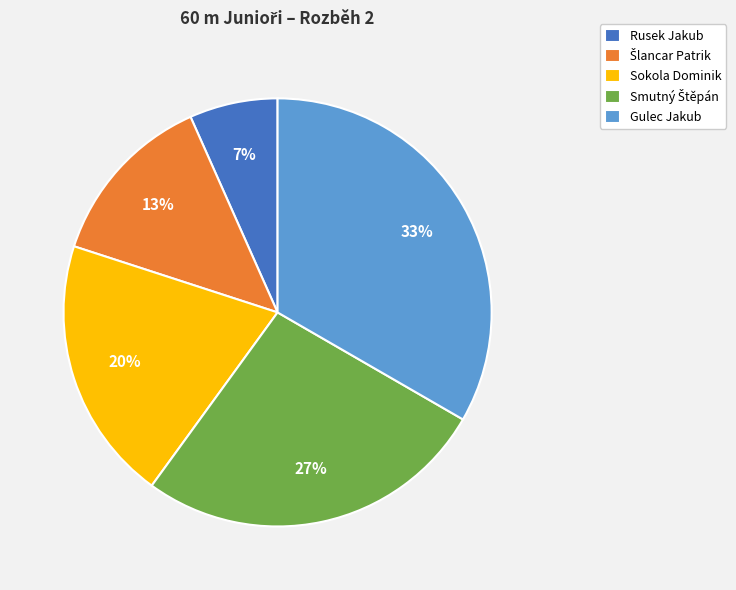

Which category has the smallest portion of the pie?

Rusek Jakub